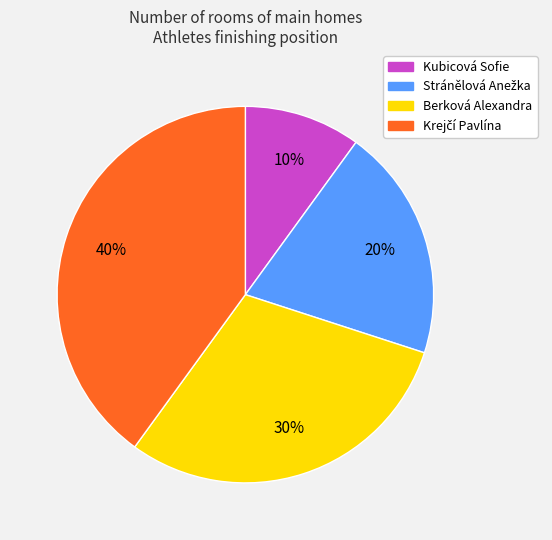

What is the smallest slice in the pie chart?

Kubicová Sofie